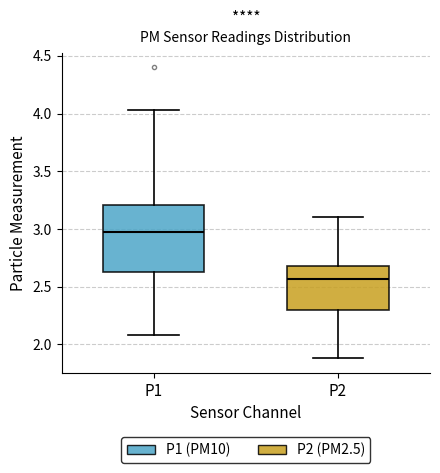

Which box has the highest median line?

P1